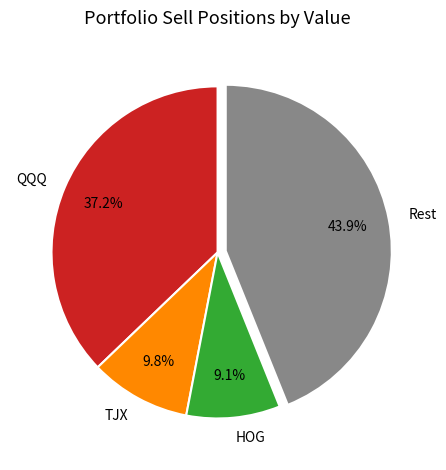

What percentage is NOT represented by TJX?

90.2%